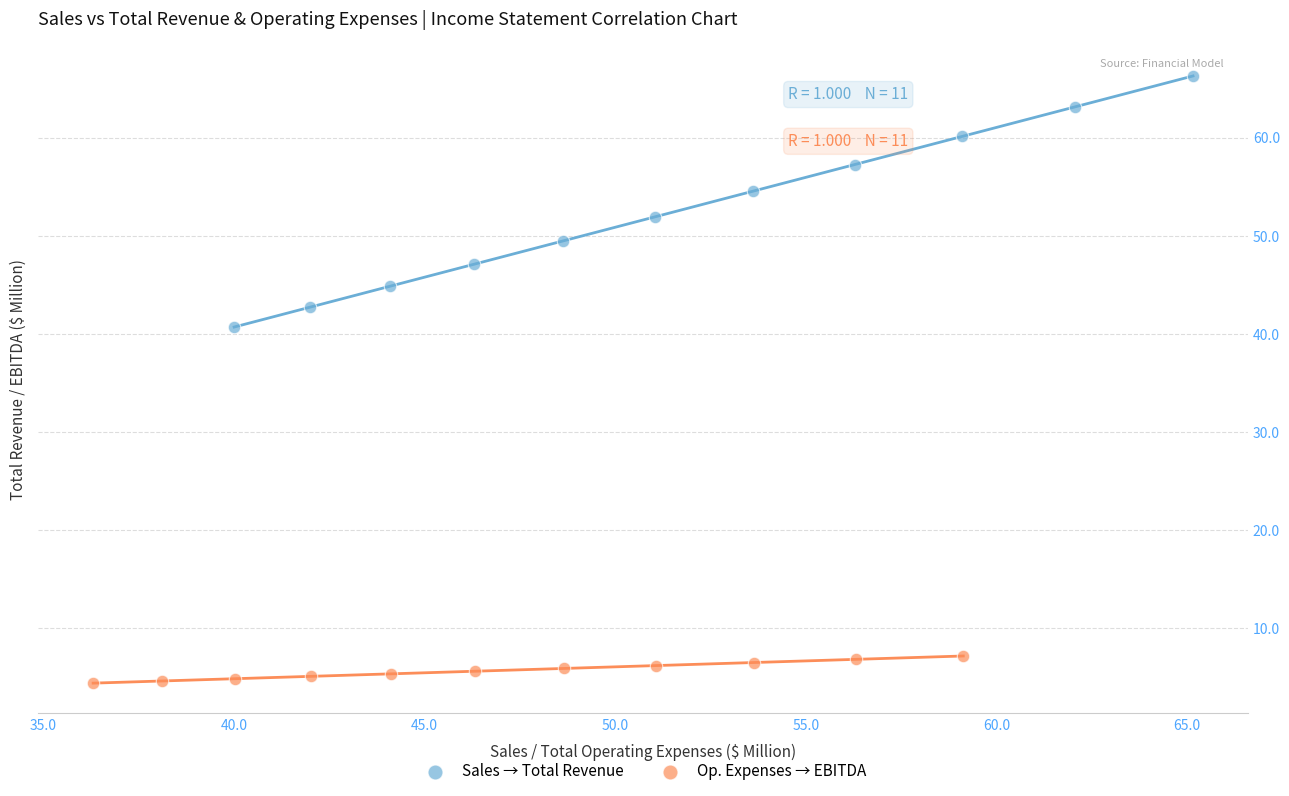

What are all the series names shown in the legend?

Sales → Total Revenue, Op. Expenses → EBITDA